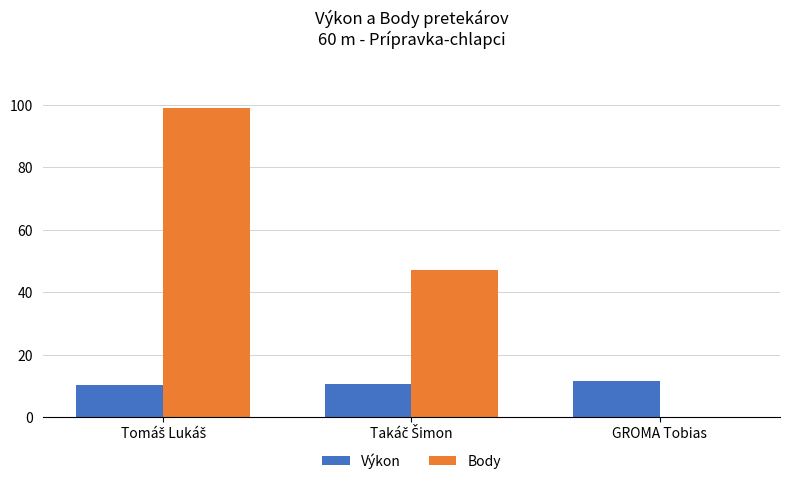

Which series has the largest range (max minus min)?

Body